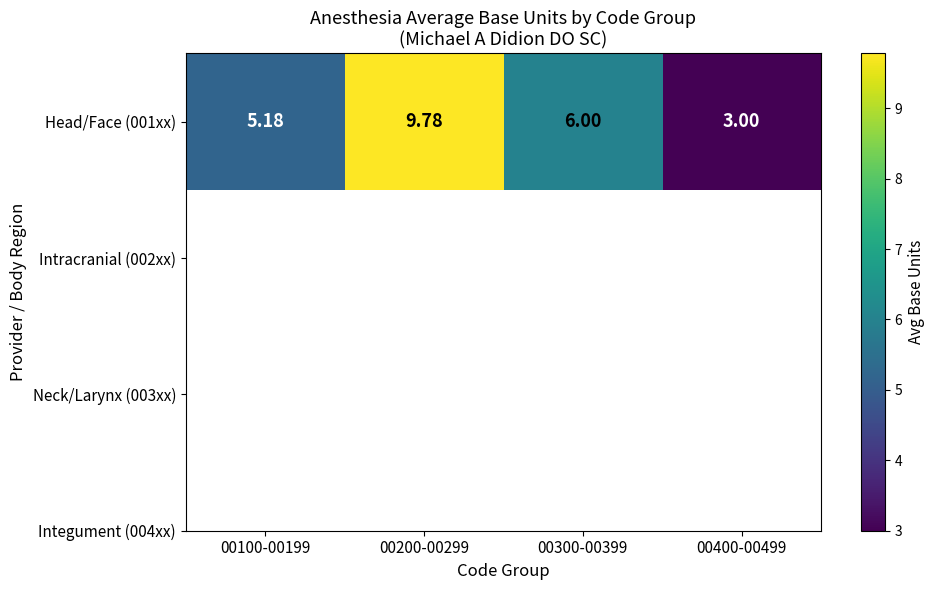

At which category does the chart reach its minimum across all series?

00400-00499